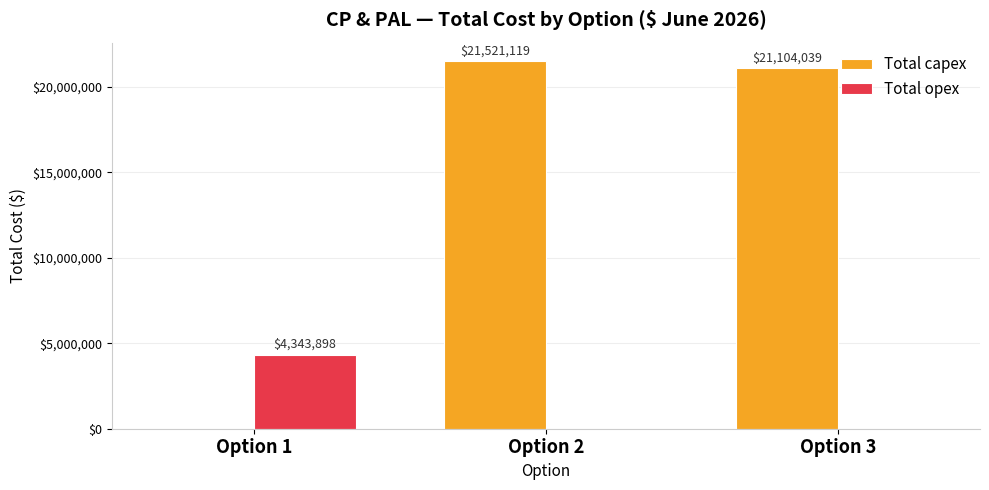

What is the approximate value of Total capex at Option 3?

21104039.0